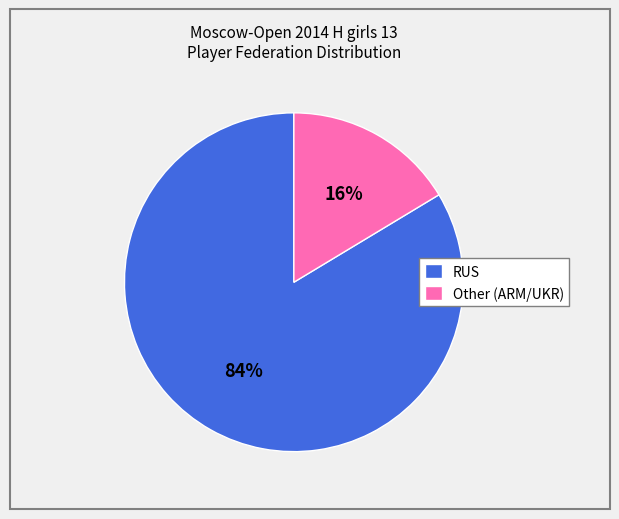

To the nearest percent, what portion does RUS represent?

84%